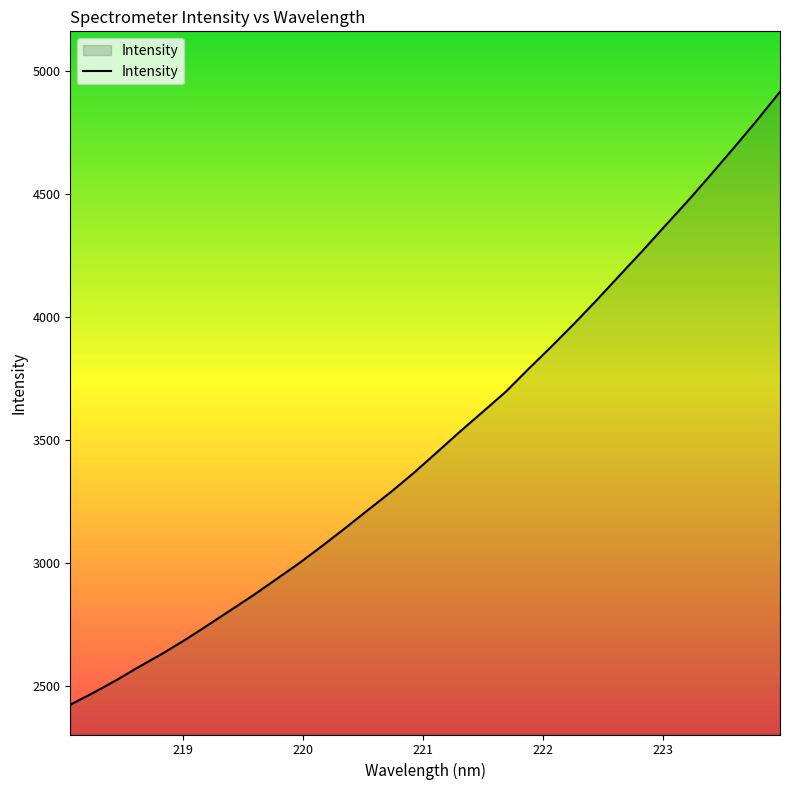

What is the difference between the maximum and minimum values?

2492.1